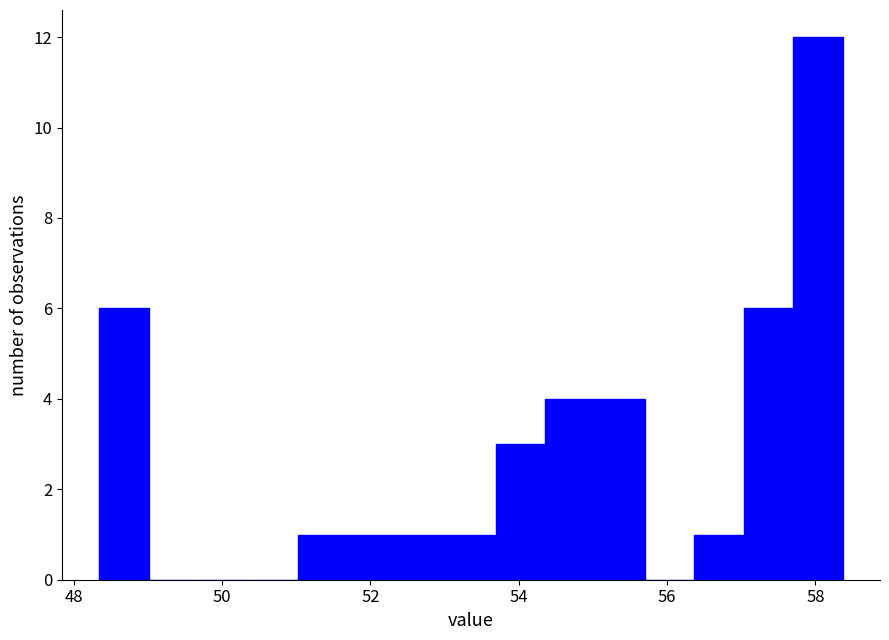

Read against the x-axis, roughly where is the centre of the tallest bar?

58.0